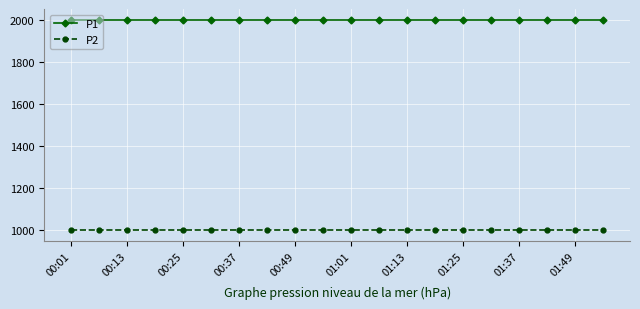

True or false: P1 and P2 intersect in this chart.

False